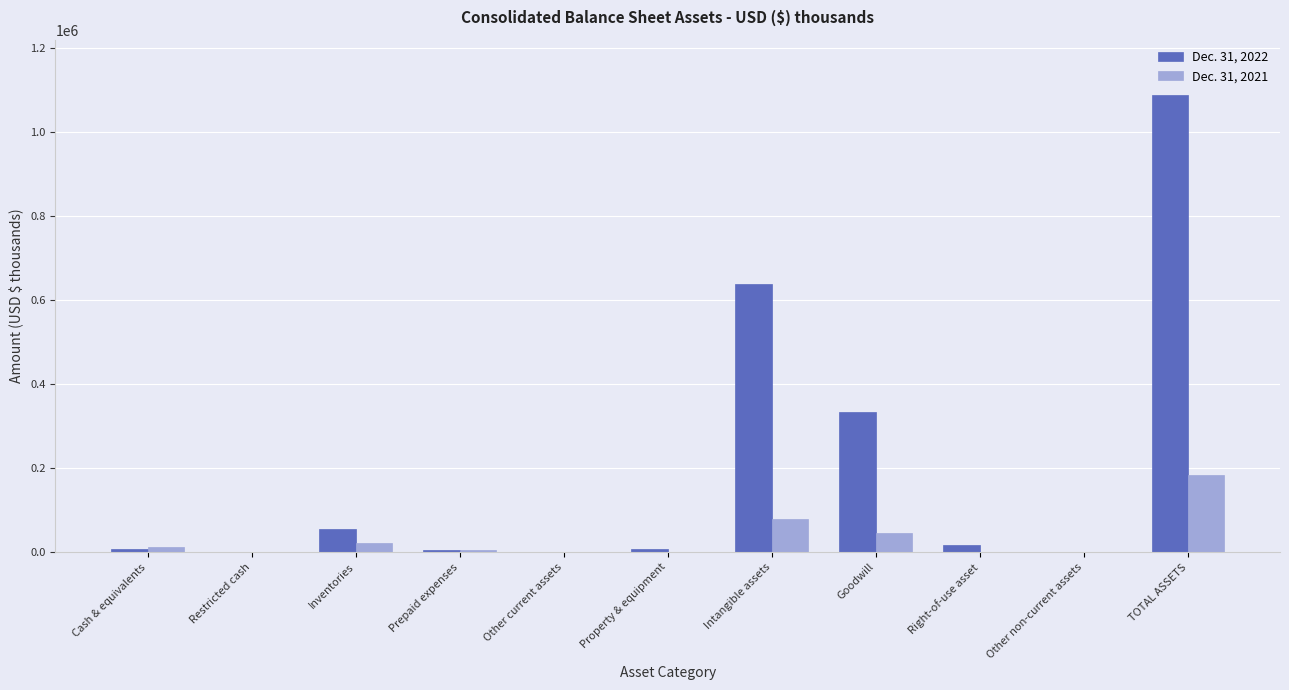

Which category has the highest value in the Dec. 31, 2021 series?

TOTAL ASSETS